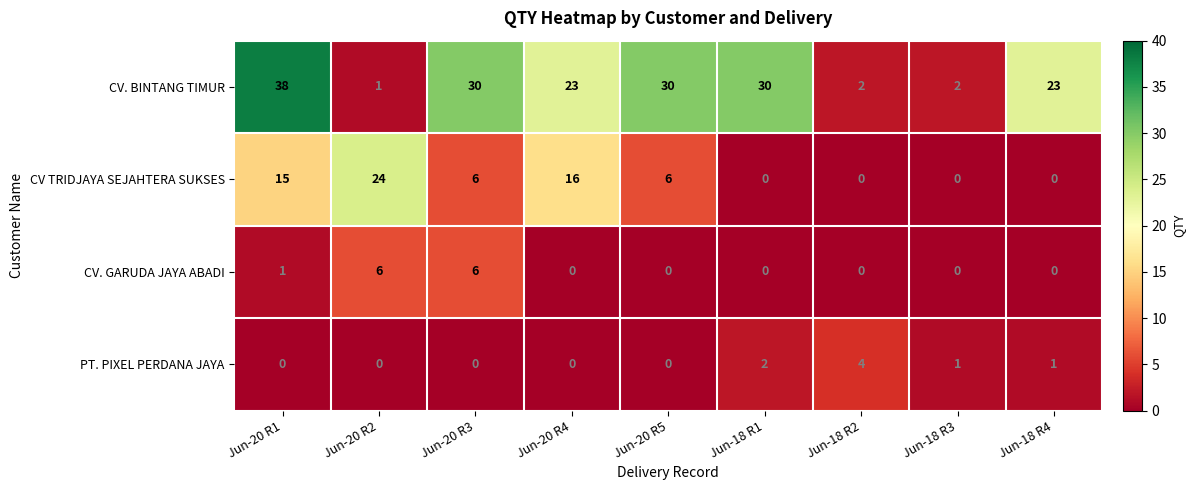

Rank the series by their maximum value, from lowest to highest.

PT. PIXEL PERDANA JAYA, CV. GARUDA JAYA ABADI, CV TRIDJAYA SEJAHTERA SUKSES, CV. BINTANG TIMUR